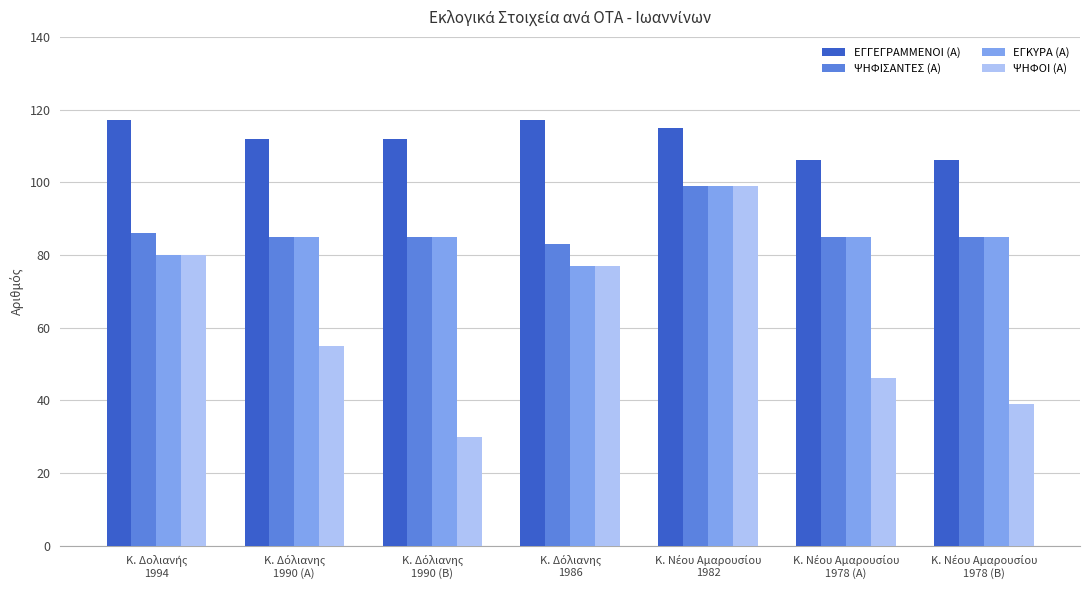

Count the number of categories in the chart.

7